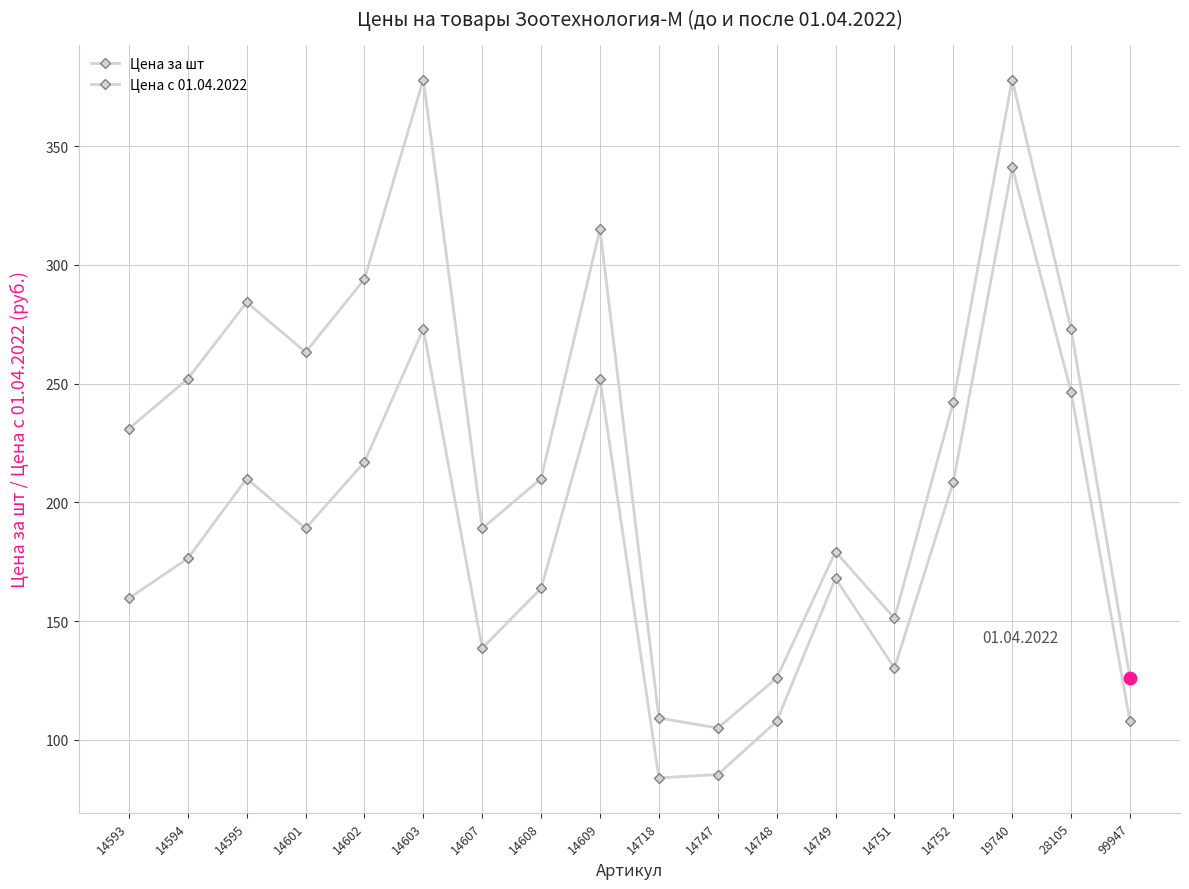

At how many categories does at least one series exceed 375?

2